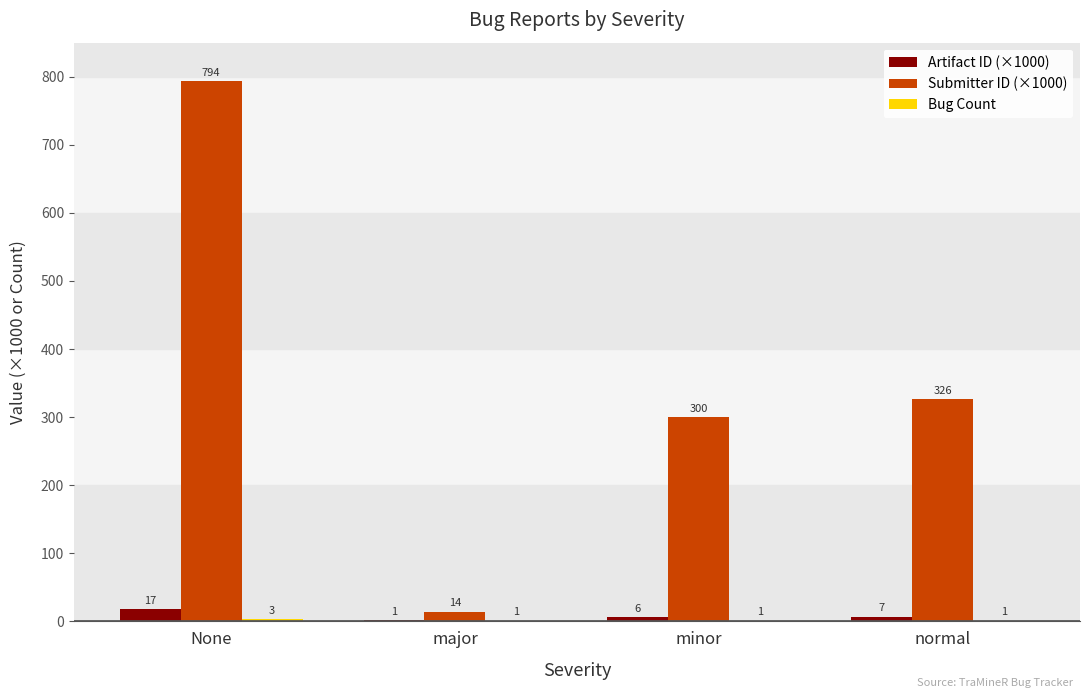

Which series changed the most between None and minor?

Submitter ID (×1000)